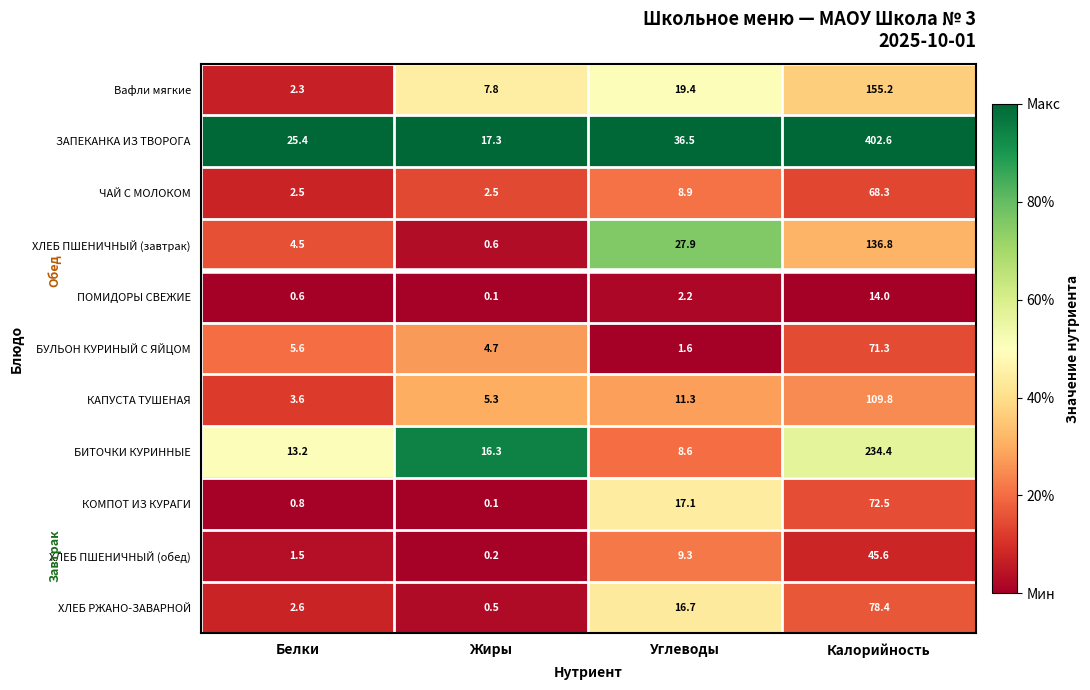

Which series has the largest total across all categories?

ЗАПЕКАНКА ИЗ ТВОРОГА